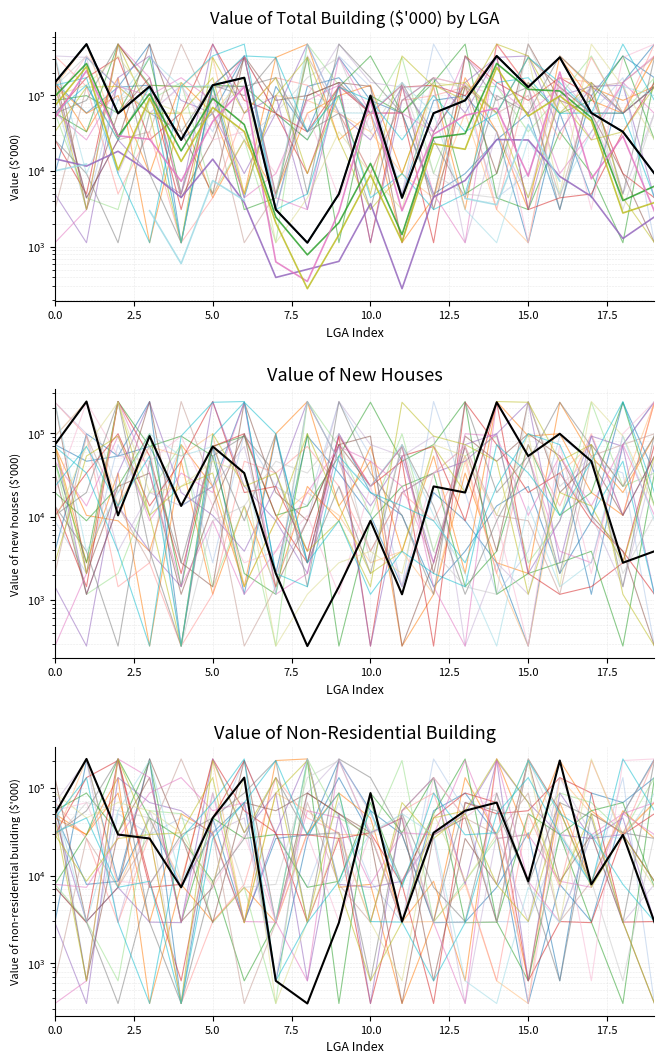

What is the label of the 6th point from the right?

14